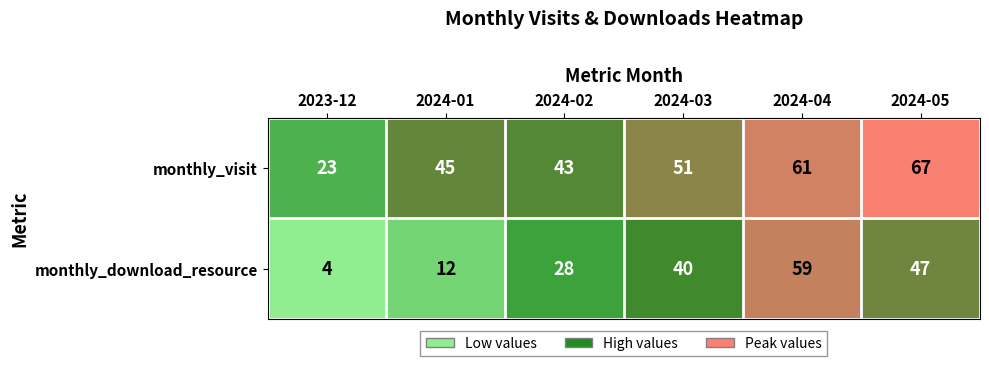

The monthly_download_resource series shows 40 at 2024-03. True or false?

True